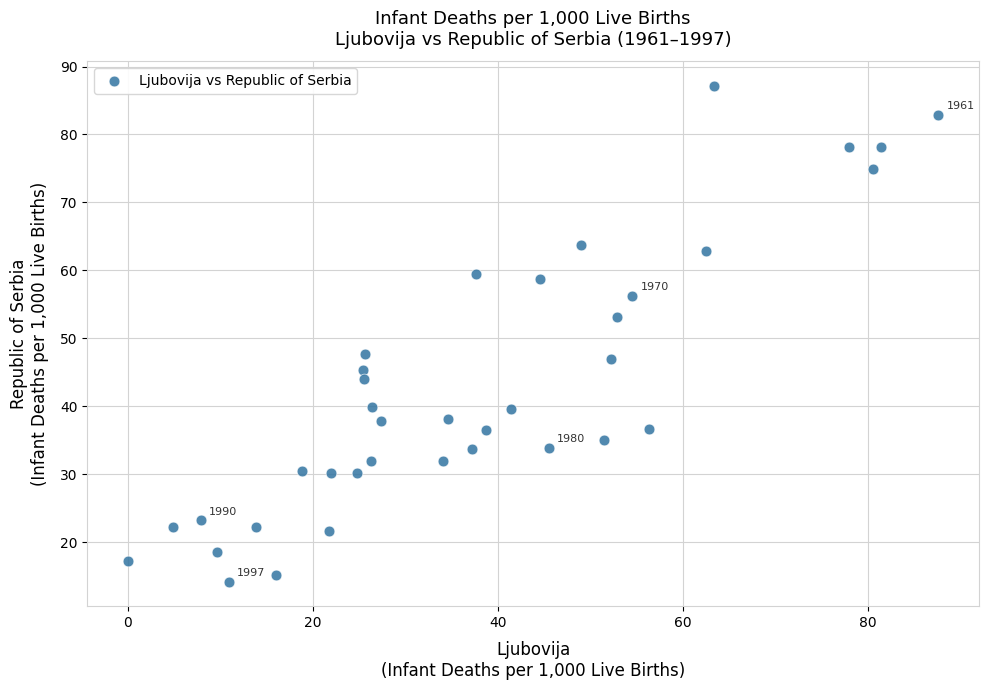

What is the range of X values (max minus min)?

87.6